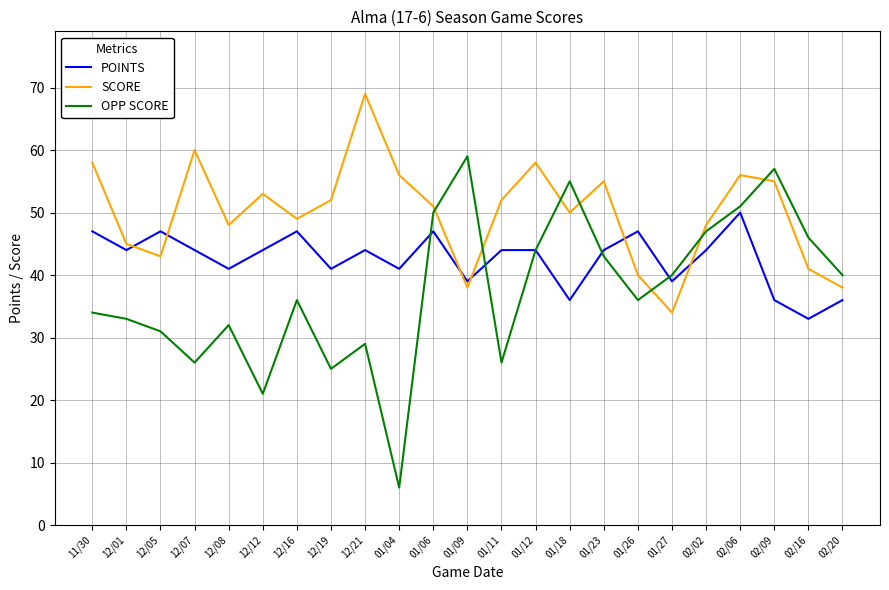

What is the difference between the OPP SCORE values at 11/30 and 01/12?

10